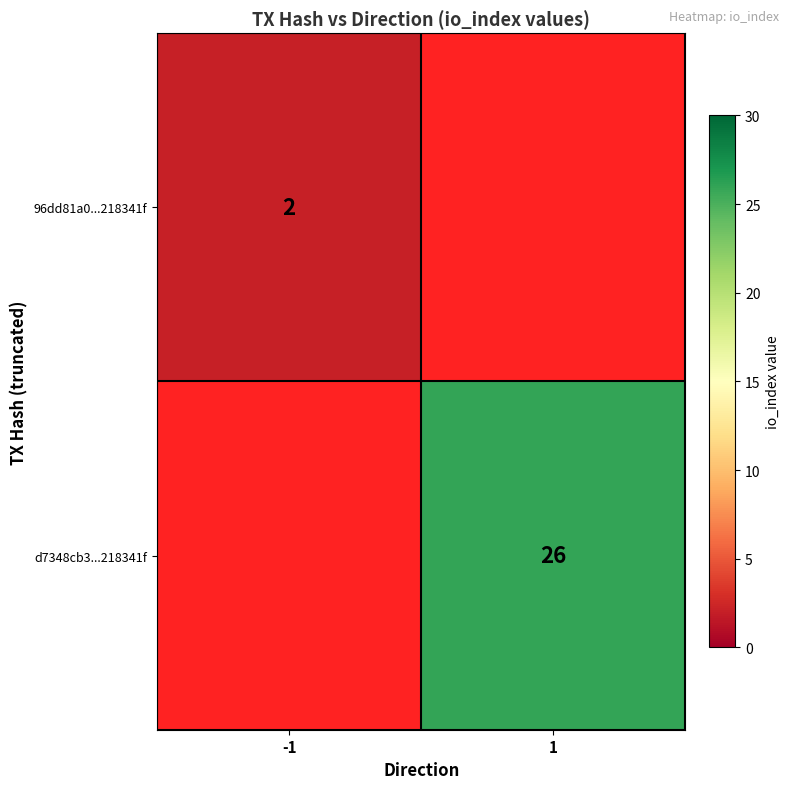

Is it true that d7348cb3...218341f equals 26 at 1?

True